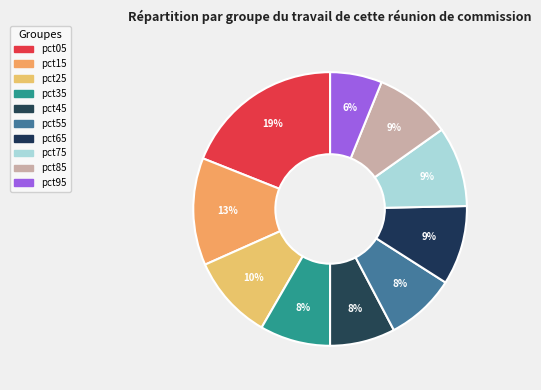

Combined, do pct75 and pct65 account for over 50%?

No